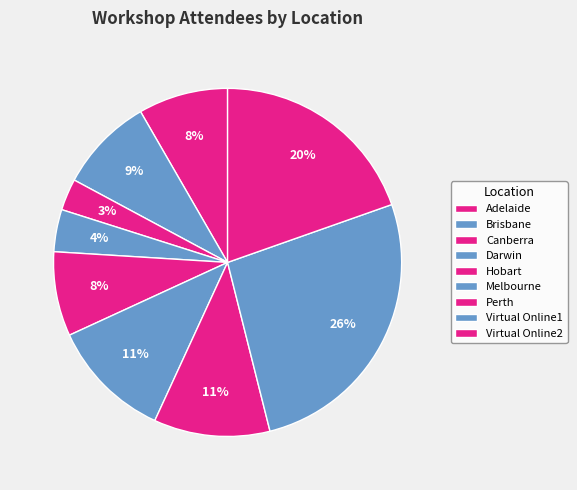

Which category has the smallest portion of the pie?

Canberra